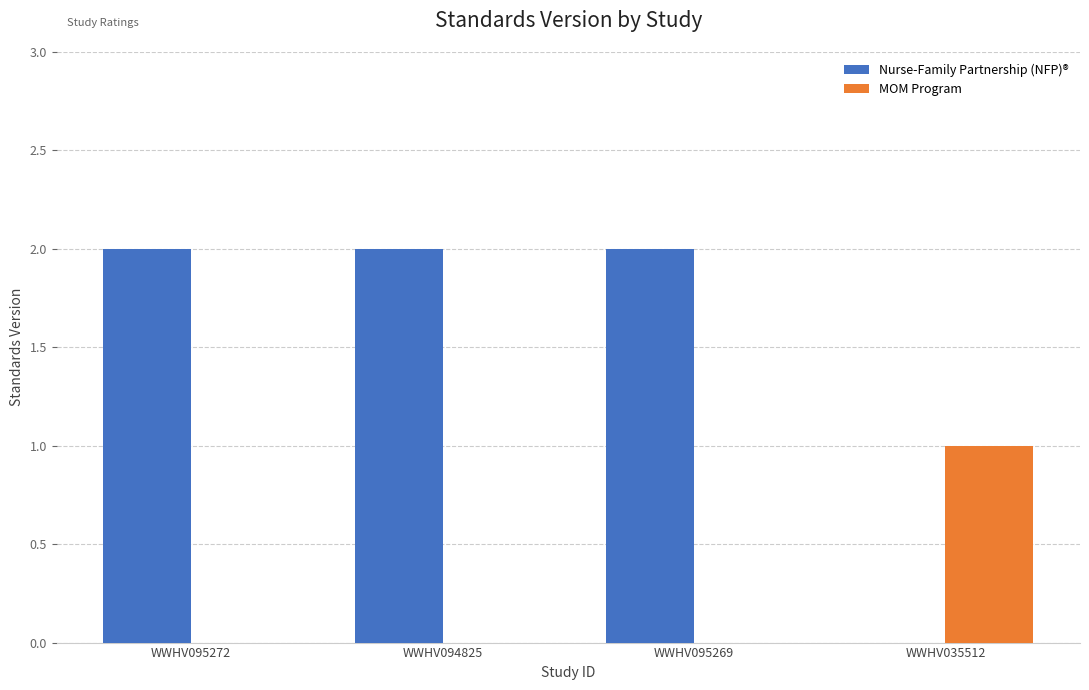

Reading left to right, what are all the values shown in this chart?

Nurse-Family Partnership (NFP)®: 2	2	2	0
MOM Program: 0	0	0	1